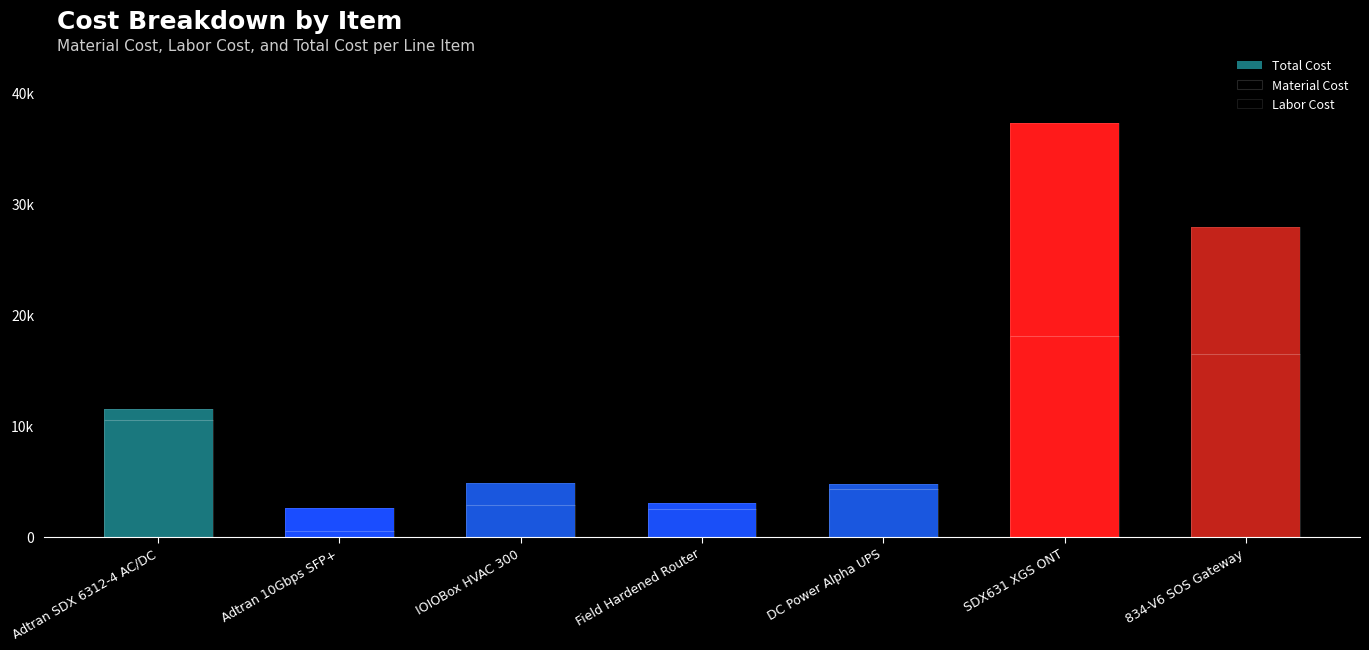

Reading left to right, extract all data points from this chart.

Total Cost: 11459.0	2540.0	4819.0	3000.0	4750.0	37276.2	27918.8
Material Cost: 10459.0	540.0	2819.0	2500.0	4250.0	18101.2	16413.8
Labor Cost: 1000.0	2000.0	2000.0	500.0	500.0	19175.0	11505.0